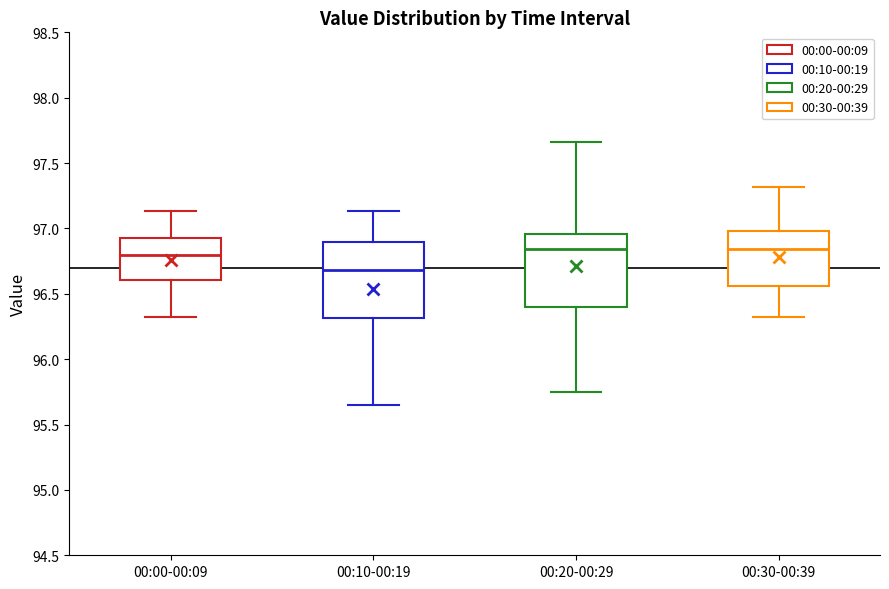

Reading left to right, transcribe this box plot: for each box, give where its median line is, the range the box spans, and where its two whiskers end, as read against the y-axis. The values are not printed on the chart, so give them approximately, as read against the axis.

00:00-00:09: median 96.80, box 96.60 to 96.95, whiskers 96.30 to 97.15
00:10-00:19: median 96.70, box 96.30 to 96.90, whiskers 95.65 to 97.15
00:20-00:29: median 96.85, box 96.40 to 96.95, whiskers 95.75 to 97.65
00:30-00:39: median 96.85, box 96.55 to 97.00, whiskers 96.30 to 97.30